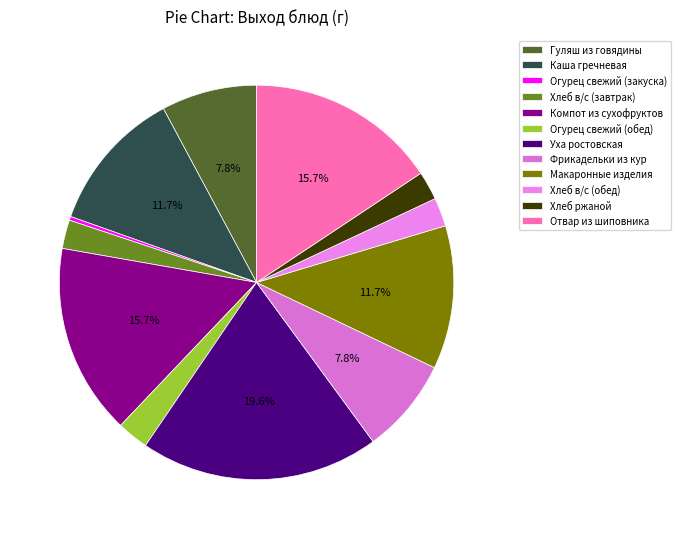

The Хлеб ржаной slice represents 9% of the pie. True or false?

False